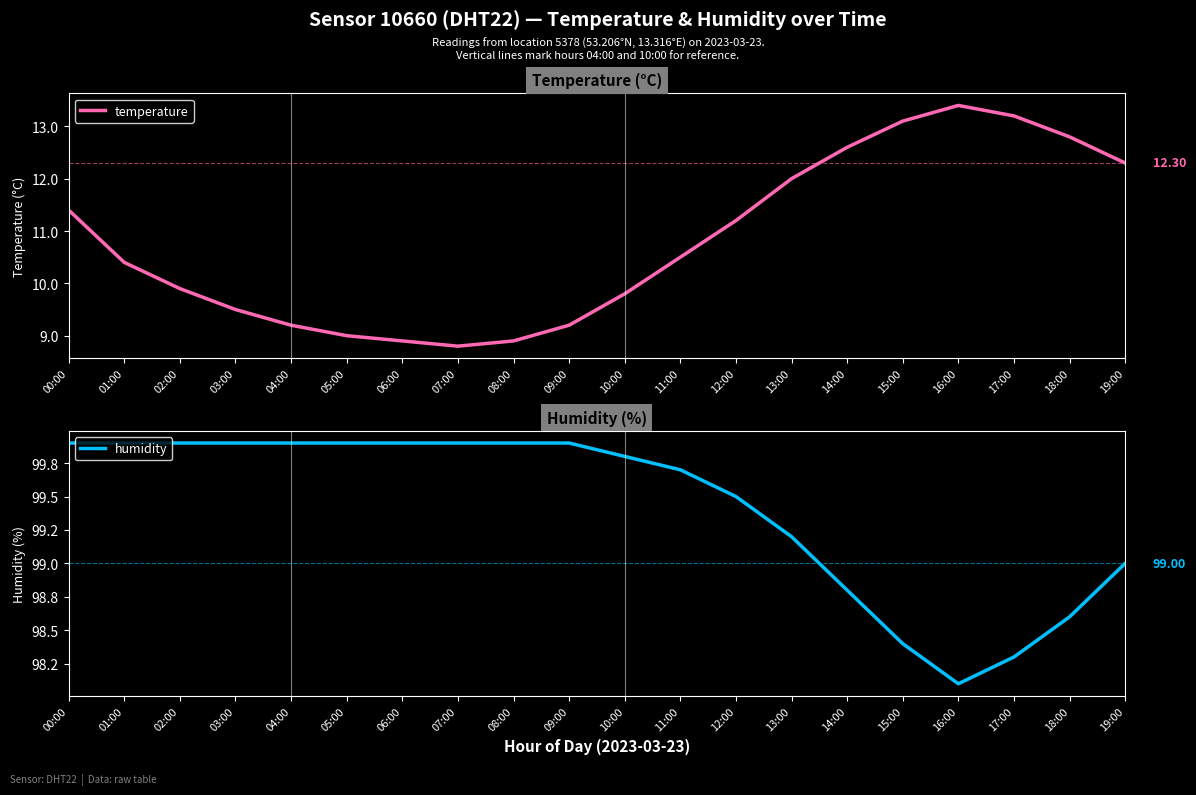

Reading left to right, list all the values displayed in this chart.

temperature: 11.4	10.4	9.9	9.5	9.2	9.0	8.9	8.8	8.9	9.2	9.8	10.5	11.2	12.0	12.6	13.1	13.4	13.2	12.8	12.3
humidity: 99.9	99.9	99.9	99.9	99.9	99.9	99.9	99.9	99.9	99.9	99.8	99.7	99.5	99.2	98.8	98.4	98.1	98.3	98.6	99.0